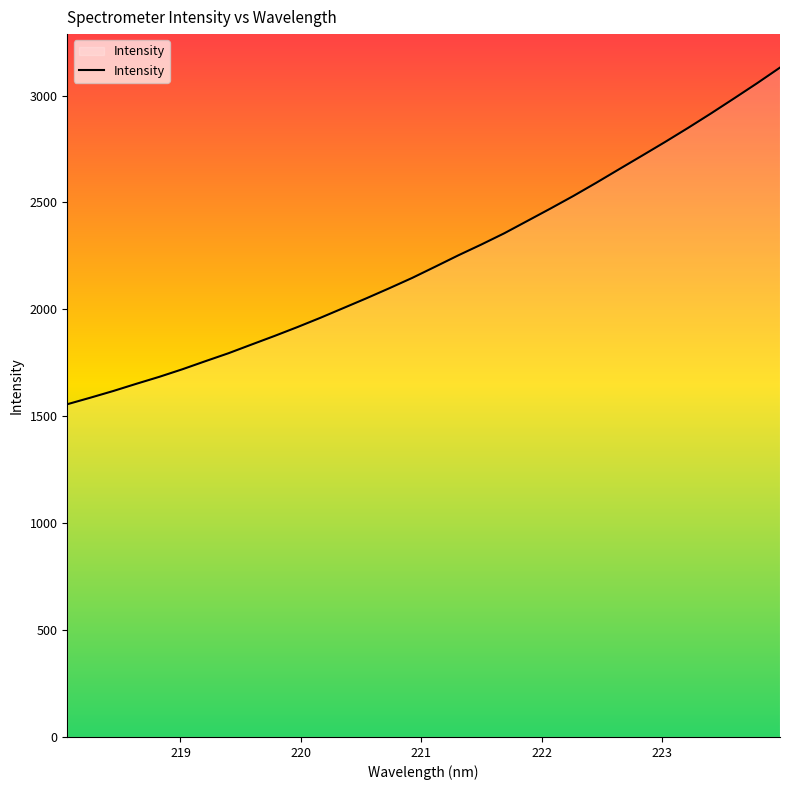

What is the greatest value displayed?

3130.6